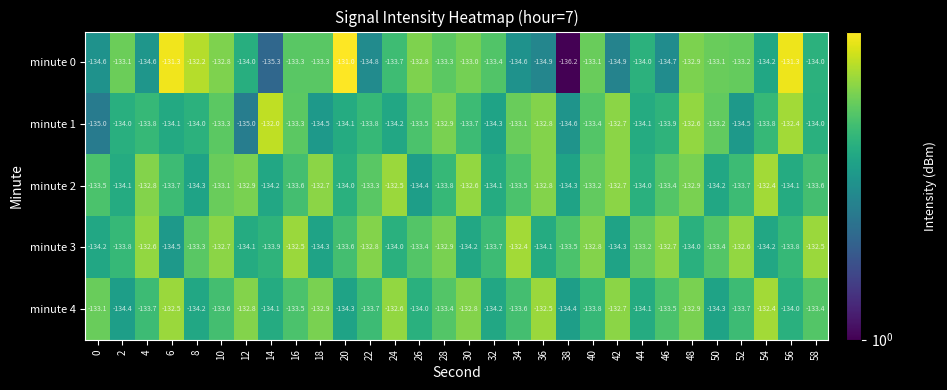

The minute 0 series shows -47.7 at 50. True or false?

False